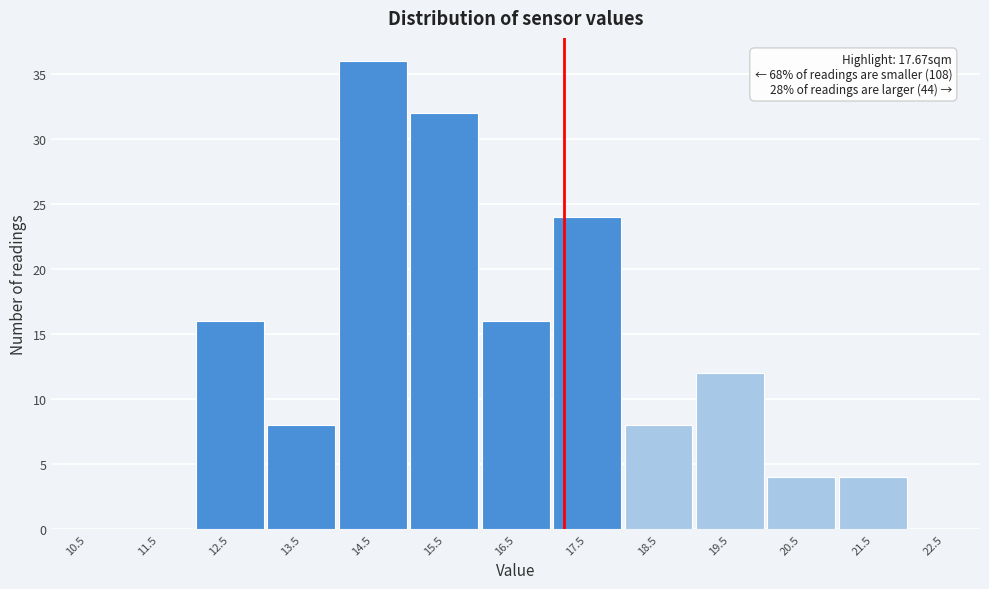

Reading left to right, extract all data points from this chart.

10.5=0	11.5=0	12.5=16	13.5=8	14.5=36	15.5=32	16.5=16	17.5=24	18.5=8	19.5=12	20.5=4	21.5=4	22.5=0